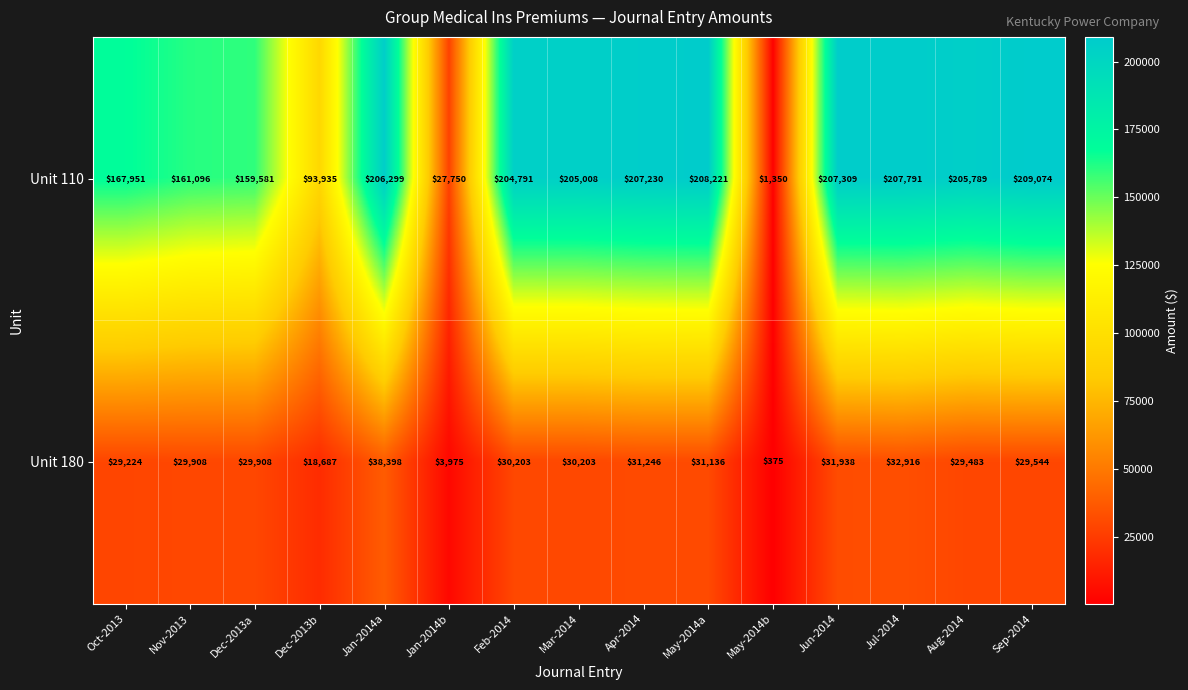

Is it true that Unit 110 equals 93935 at Dec-2013b?

True